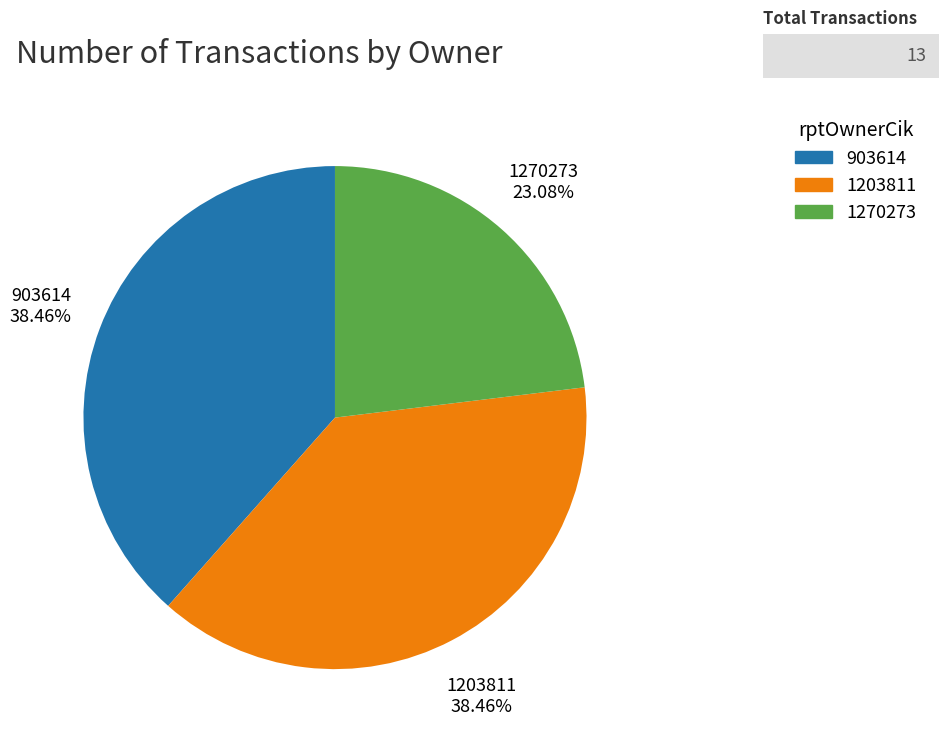

What is the ratio of the value at 1270273 to the value at 903614?

0.6